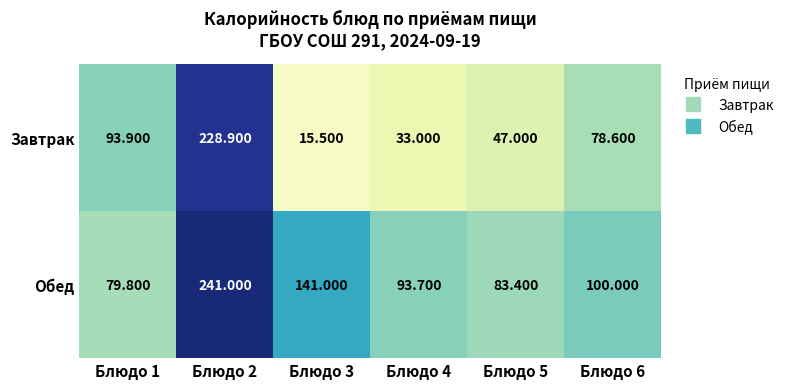

Which series has the largest total across all categories?

Обед